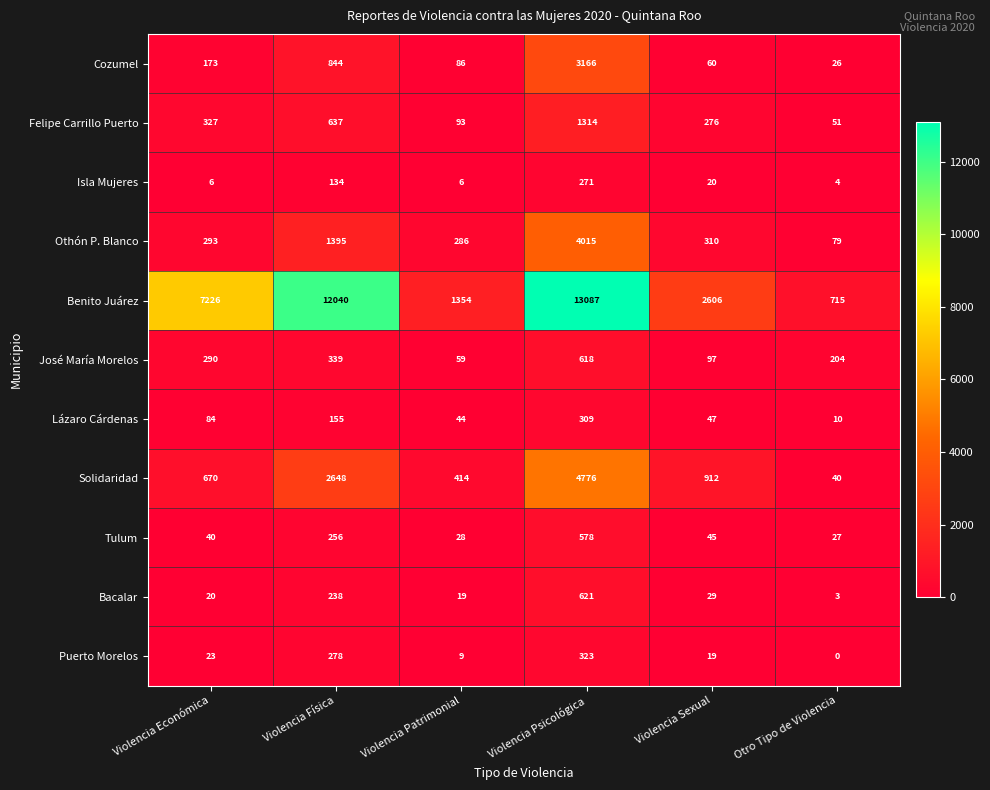

Rank the series by their maximum value, from lowest to highest.

Isla Mujeres, Lázaro Cárdenas, Puerto Morelos, Tulum, José María Morelos, Bacalar, Felipe Carrillo Puerto, Cozumel, Othón P. Blanco, Solidaridad, Benito Juárez